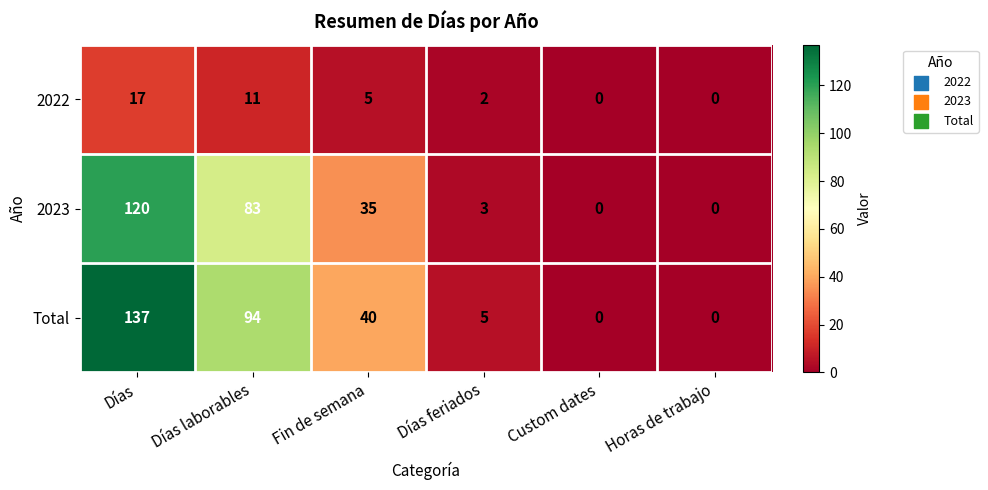

How many distinct data groups are displayed?

3